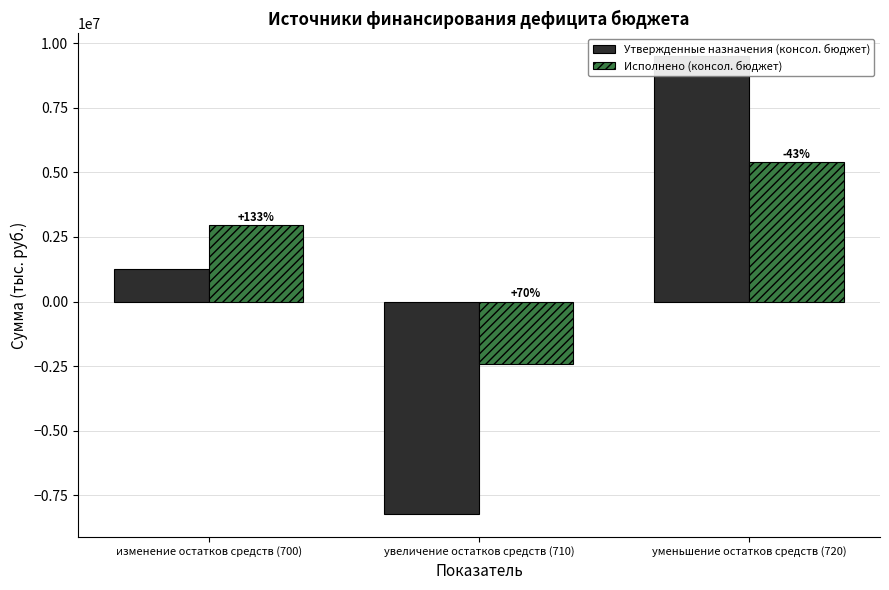

Rank the series by their maximum value, from lowest to highest.

Исполнено (консол. бюджет), Утвержденные назначения (консол. бюджет)